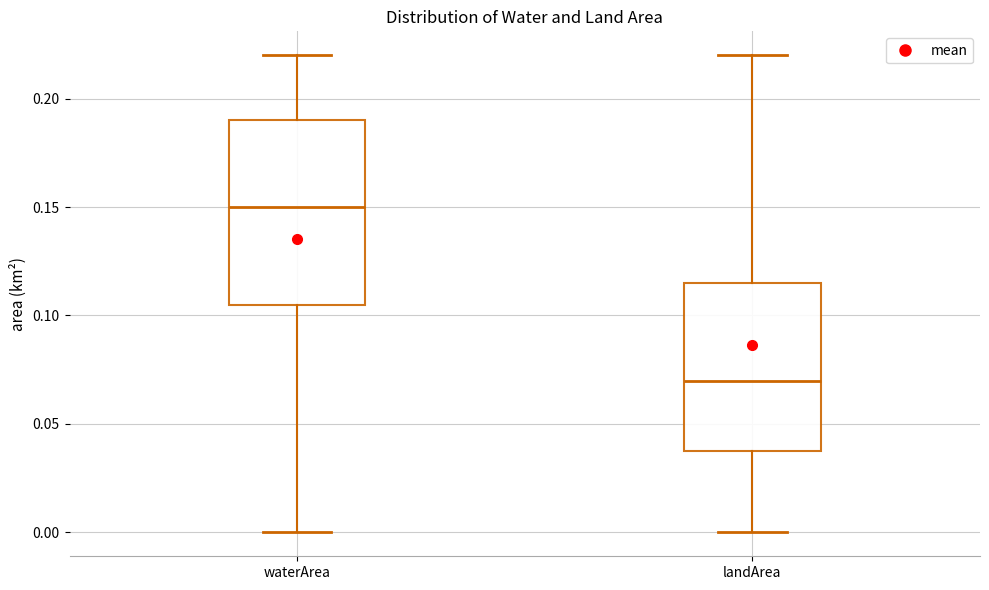

Reading left to right, transcribe this box plot: for each box, give where its median line is, the range the box spans, and where its two whiskers end, as read against the y-axis. The values are not printed on the chart, so give them approximately, as read against the axis.

waterArea: median 0.150, box 0.105 to 0.190, whiskers 0.000 to 0.220
landArea: median 0.070, box 0.040 to 0.115, whiskers 0.000 to 0.220